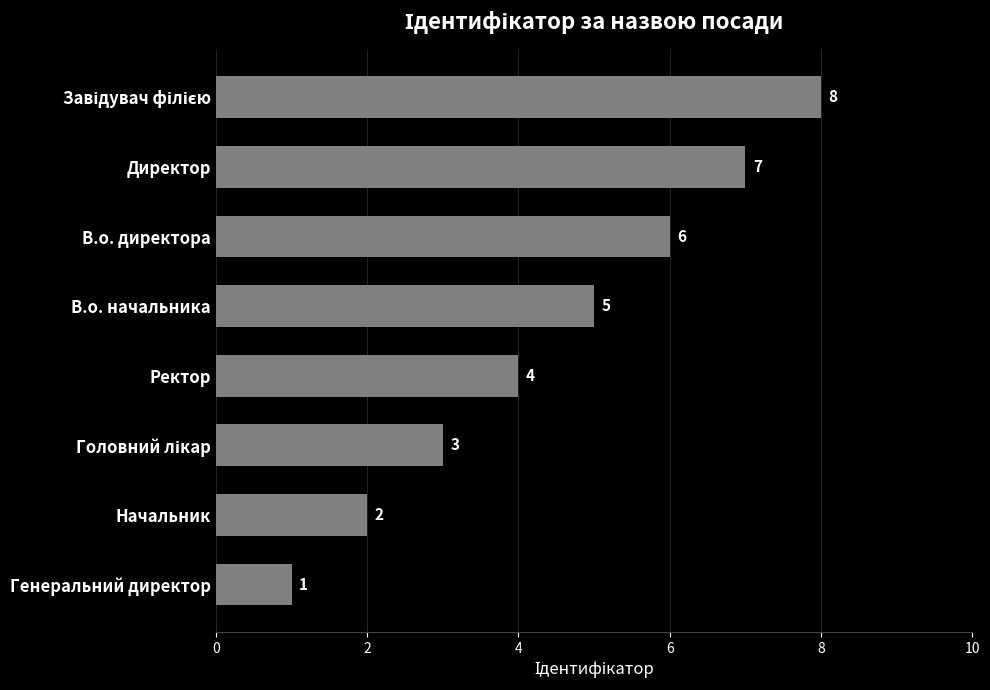

The chart shows a value of 11 at Директор. True or false?

False